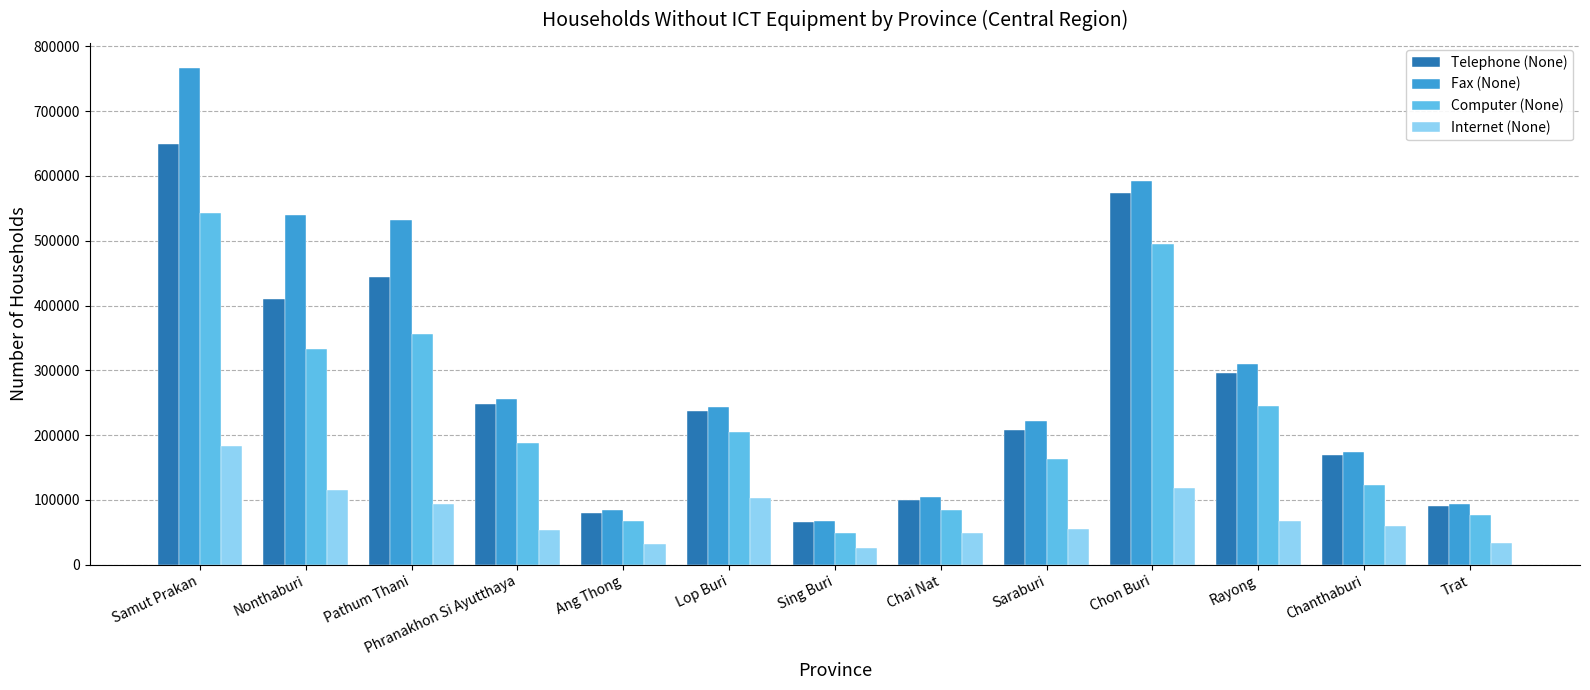

Does the chart contain any negative values?

No